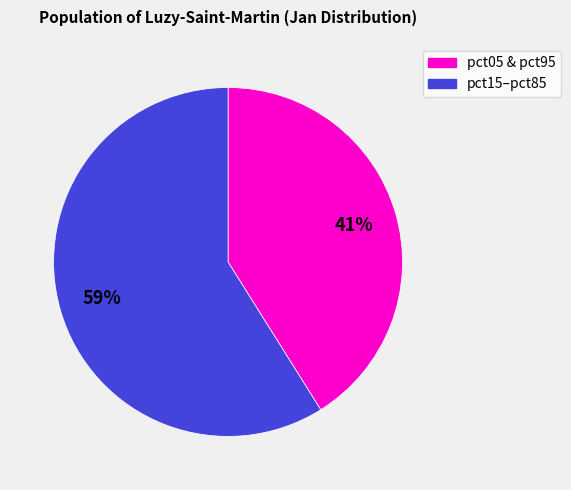

Is there a majority slice in this chart?

Yes